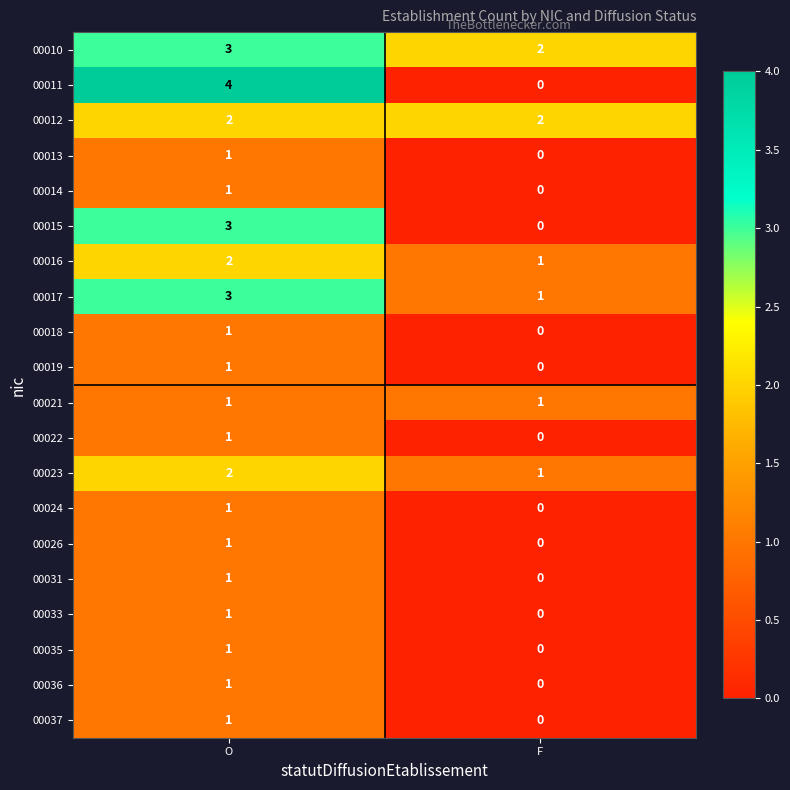

How many distinct data groups are displayed?

20